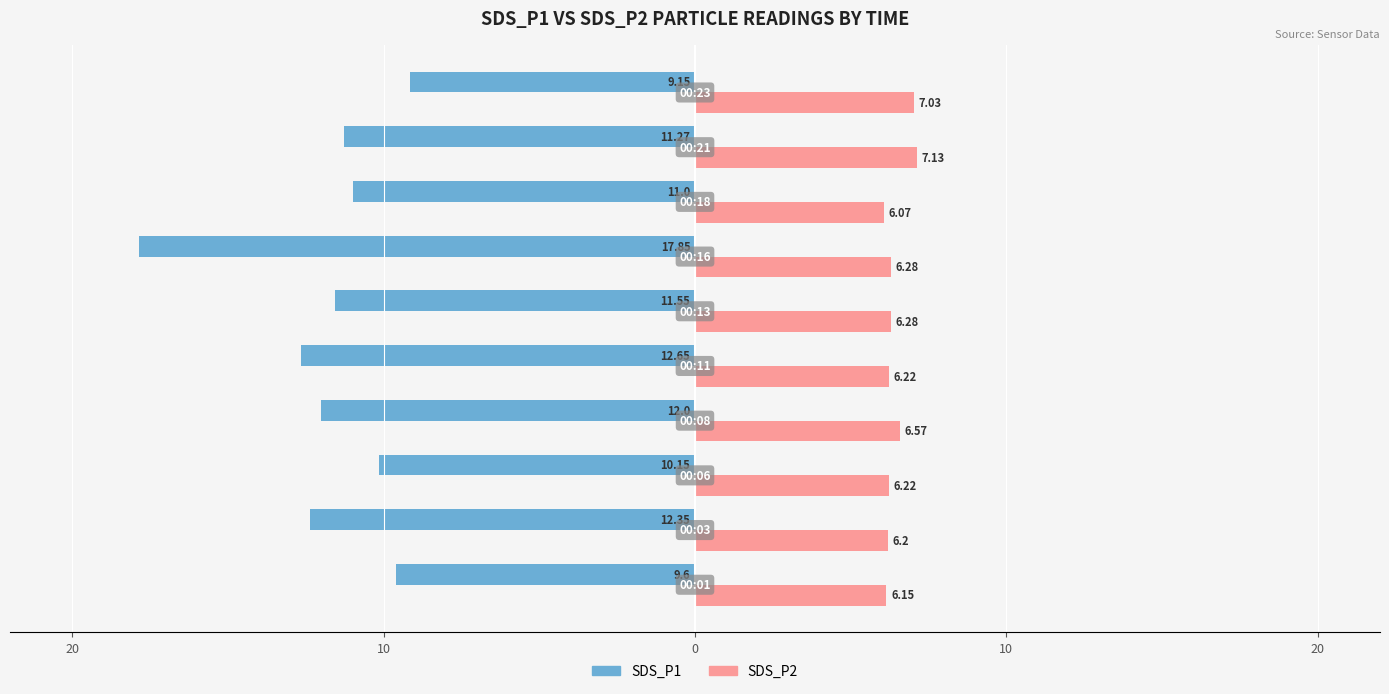

What are all the series names shown in the legend?

SDS_P1, SDS_P2